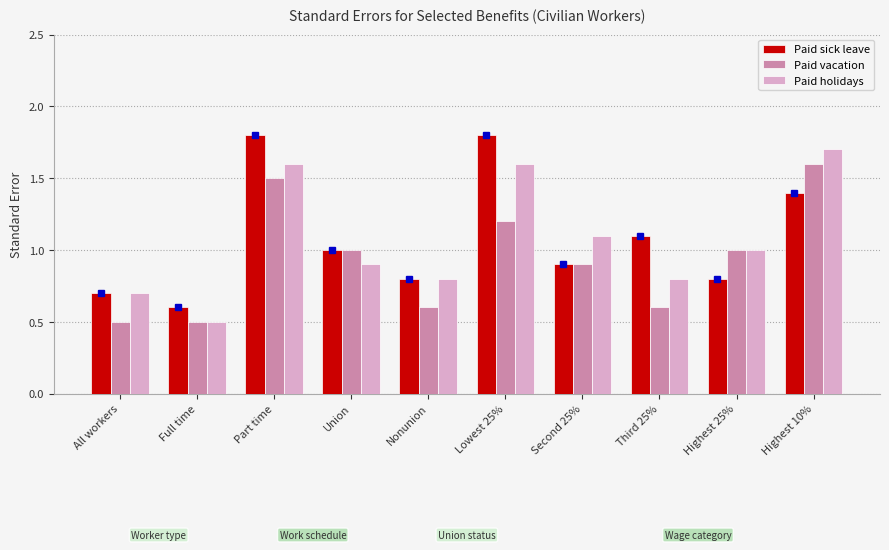

What is the label of the 4th bar from the left?

Union